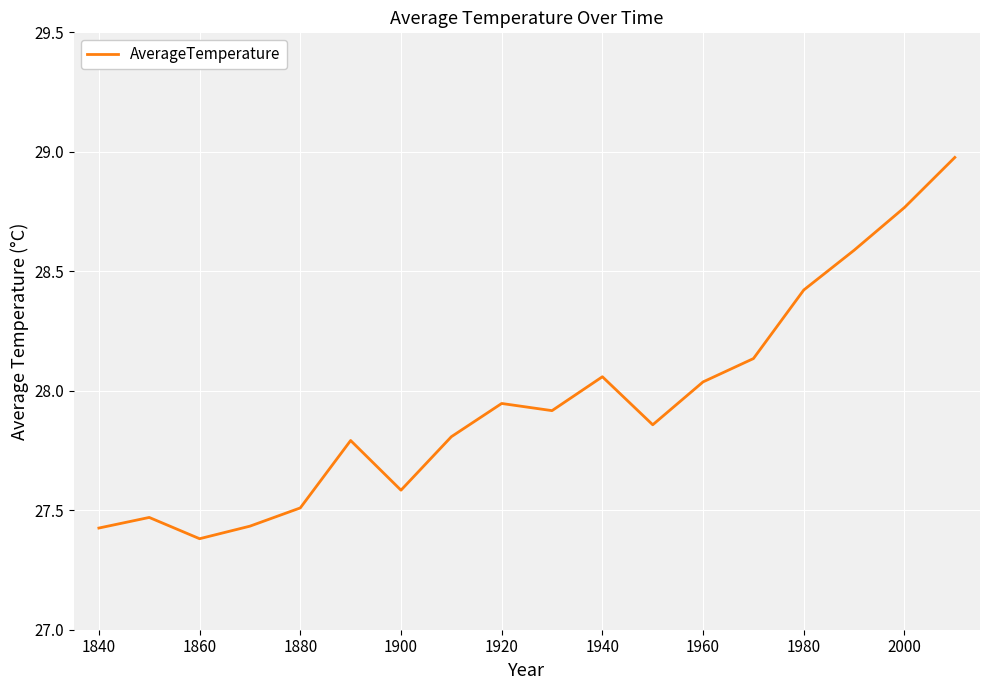

What is the maximum value shown in the chart?

29.0